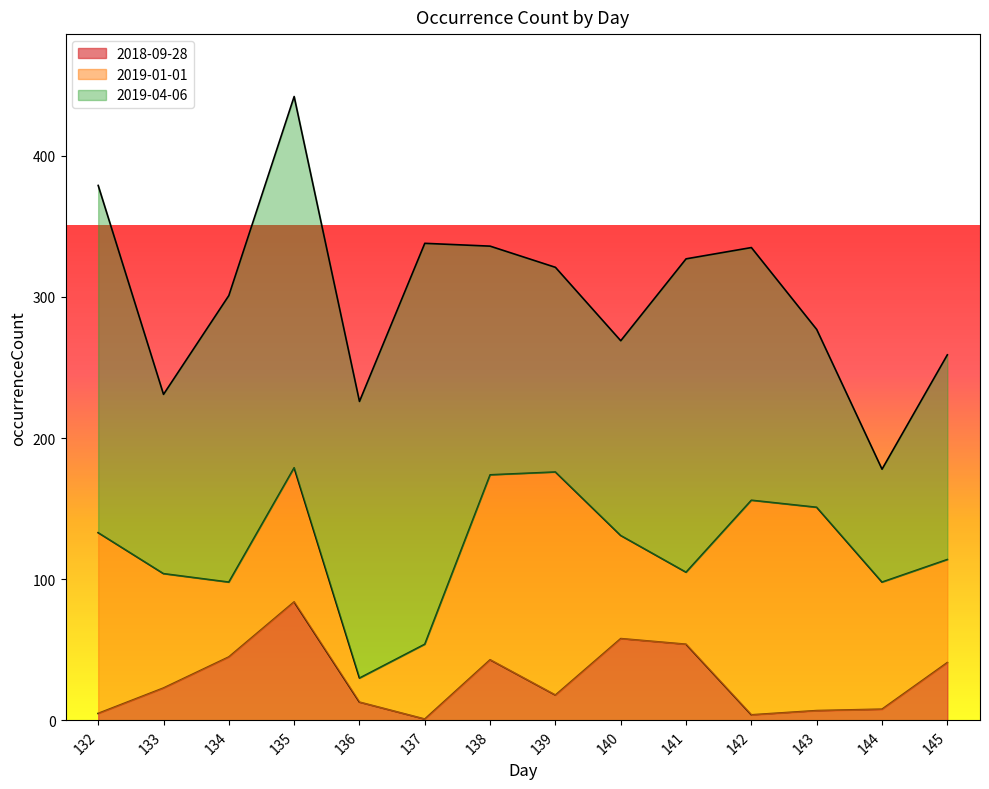

Which label corresponds to the largest value in the chart?

137